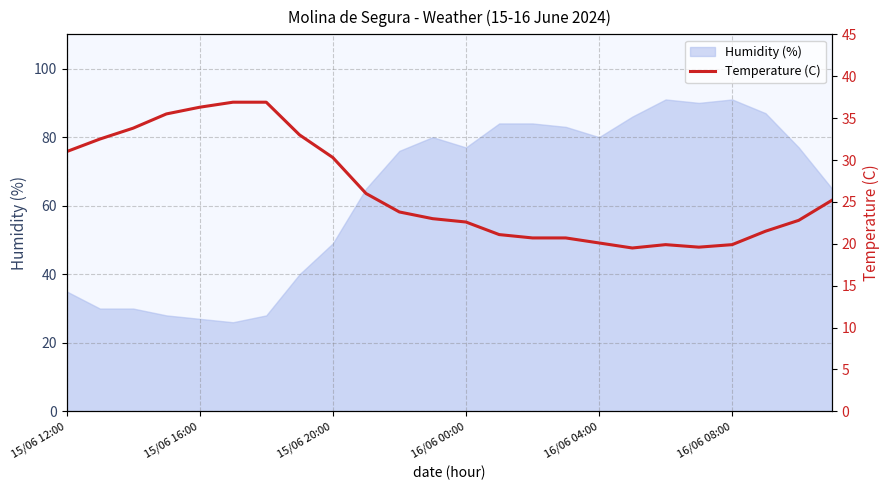

At which category does the chart reach its minimum across all series?

17